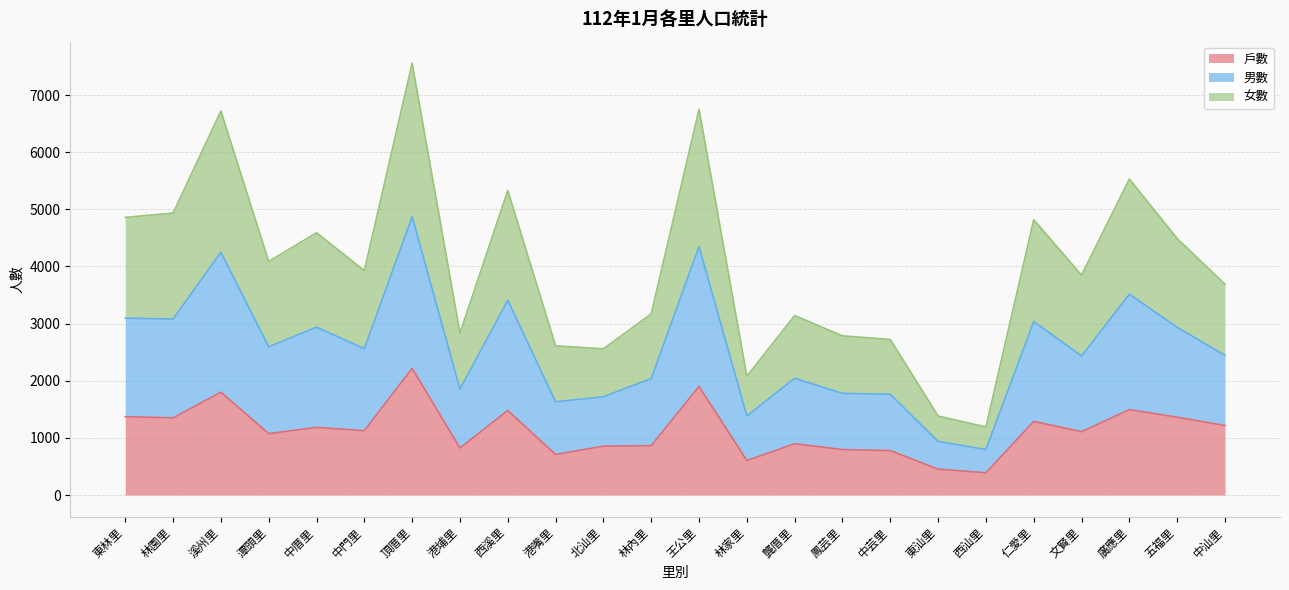

True or false: 戶數 has a value of 1406 at 林內里.

False